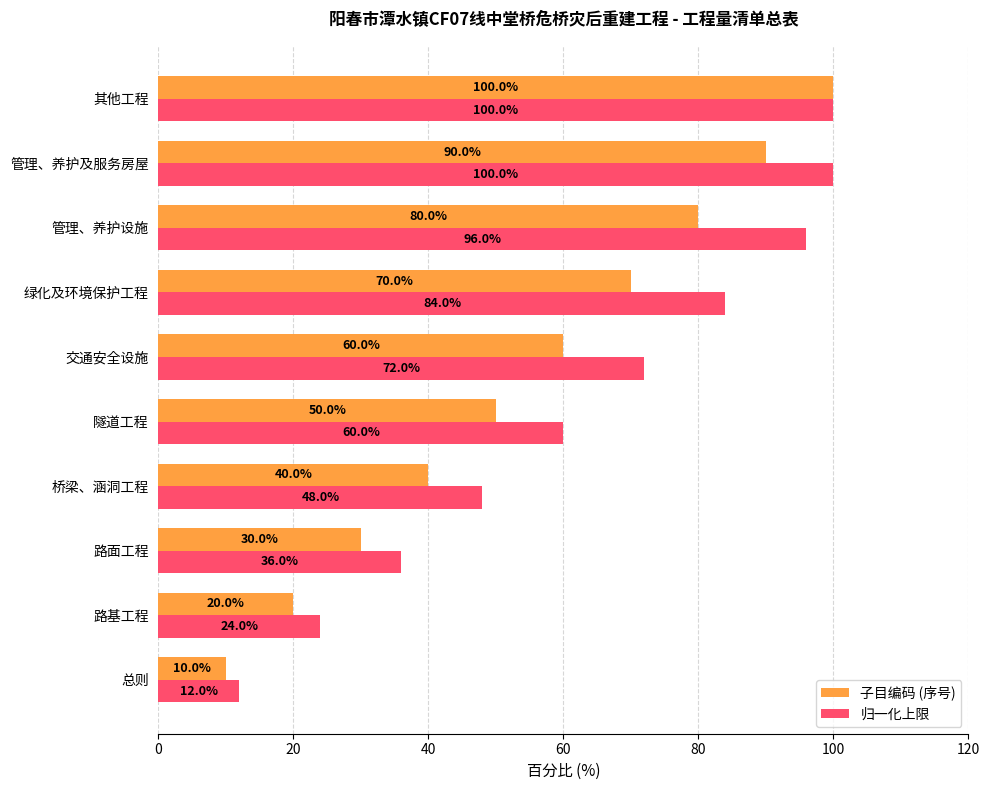

Where is 子目编码 (序号) nearest to the value 55?

隧道工程